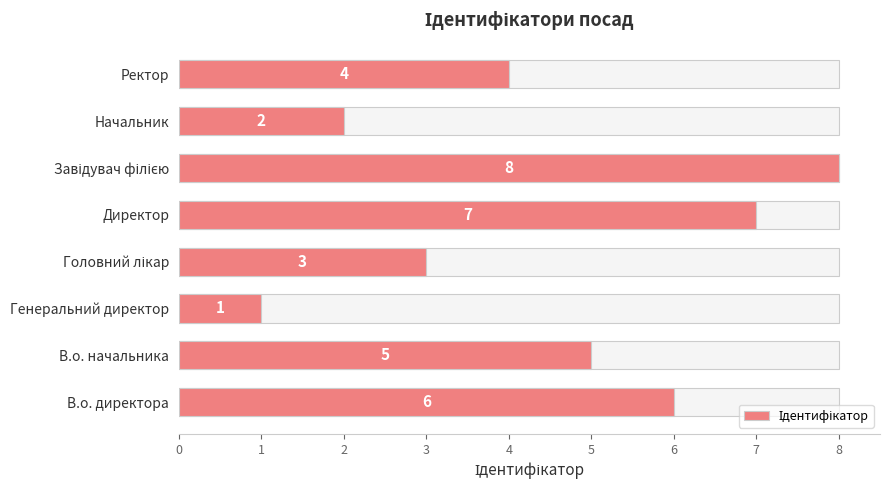

The chart shows a value of 1 at 2. True or false?

True